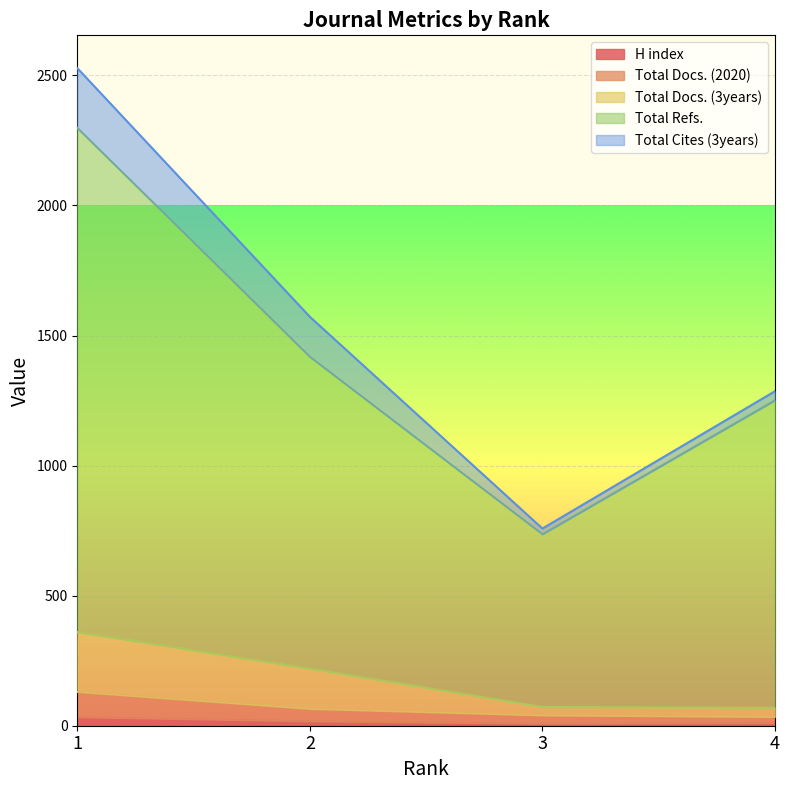

Count the number of categories in the chart.

4